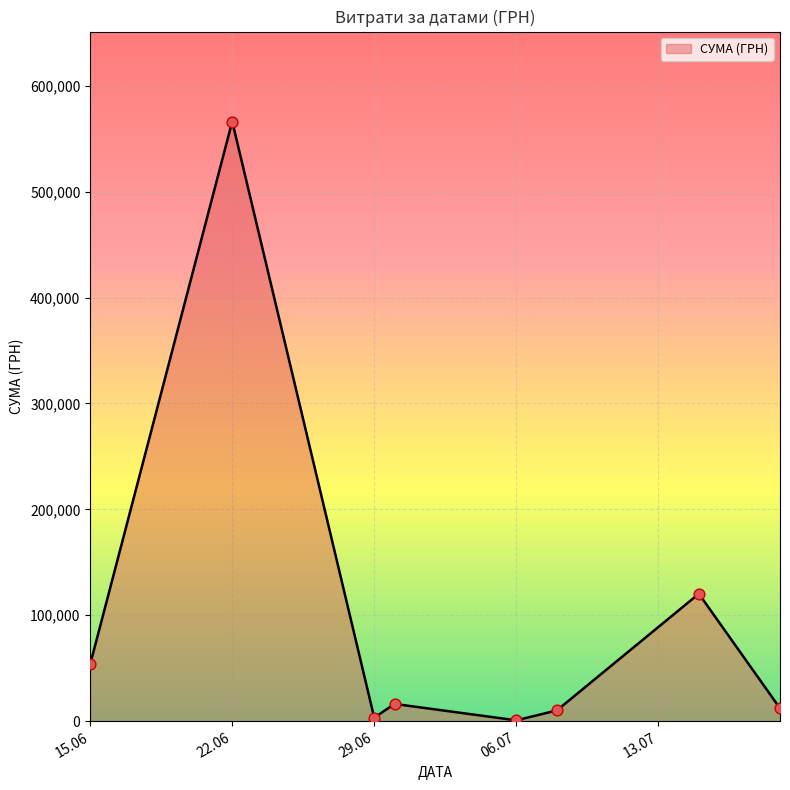

What is the sum of all values?

783013.3